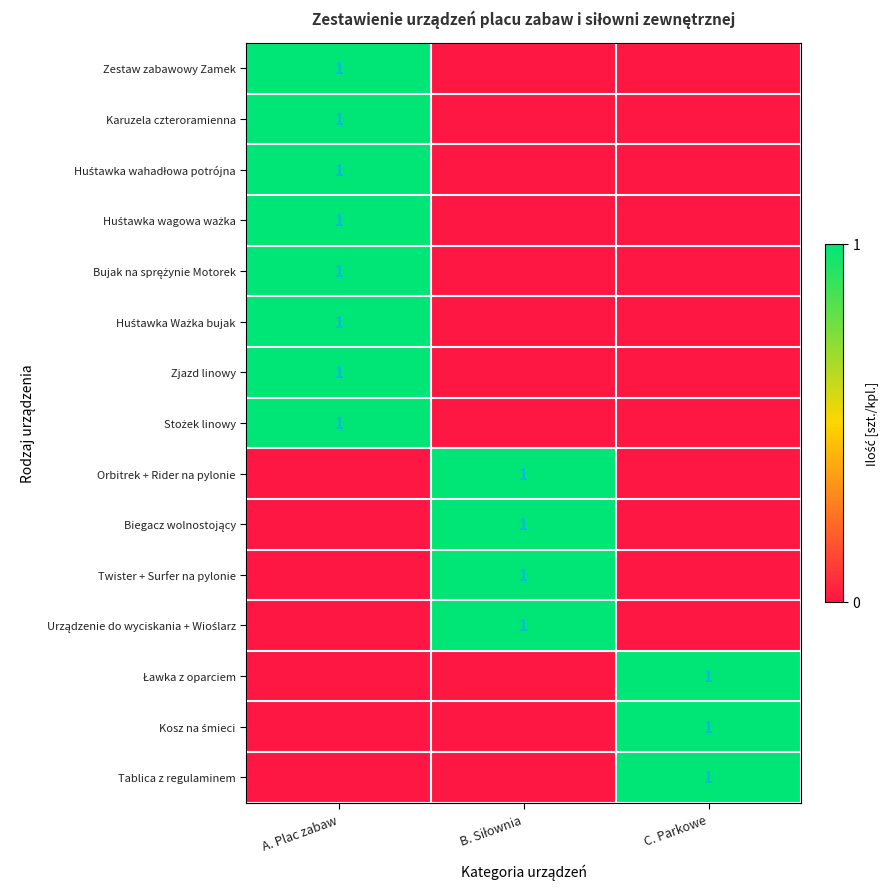

Count the Biegacz wolnostojący values in the range 0 to 1.

3